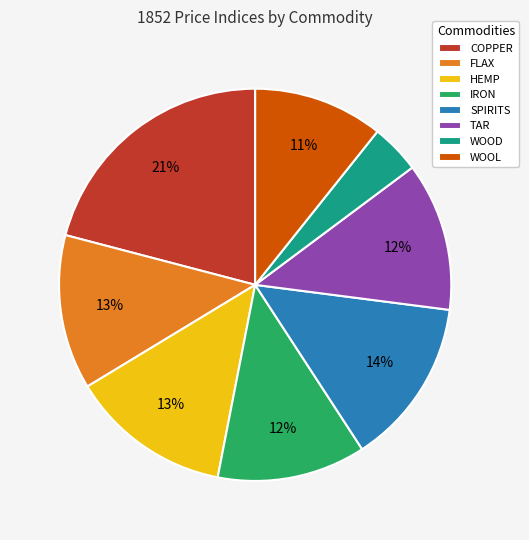

Is there any slice that represents more than half of the pie?

No